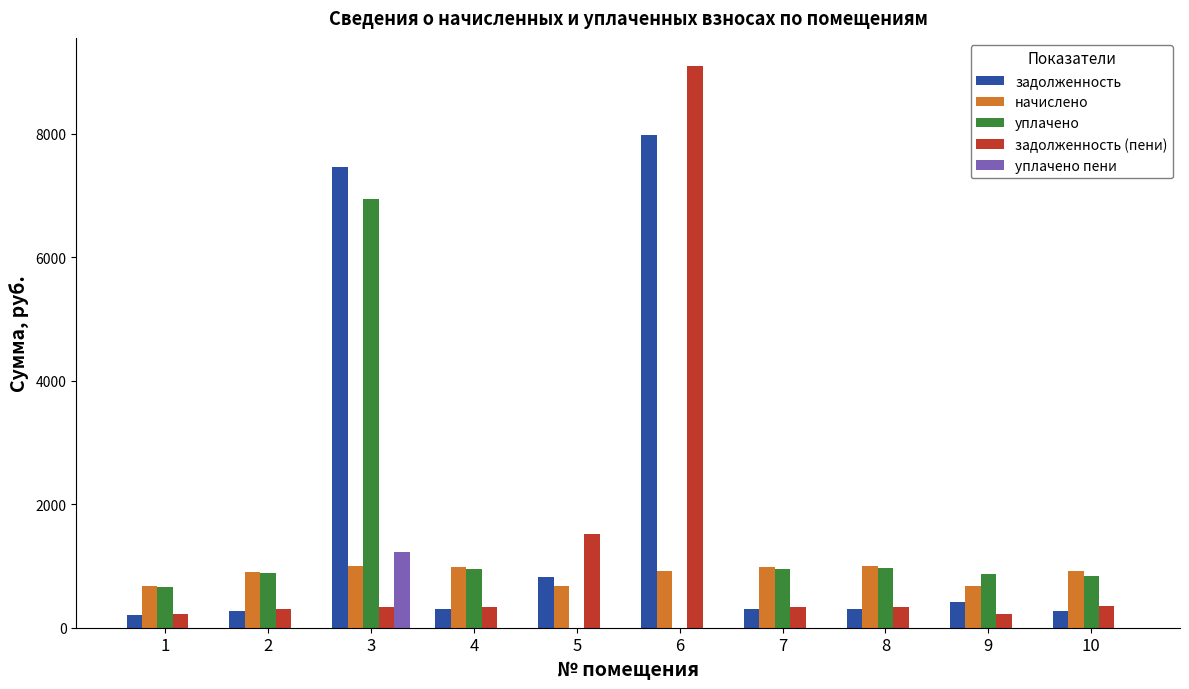

Are the bars horizontal?

No